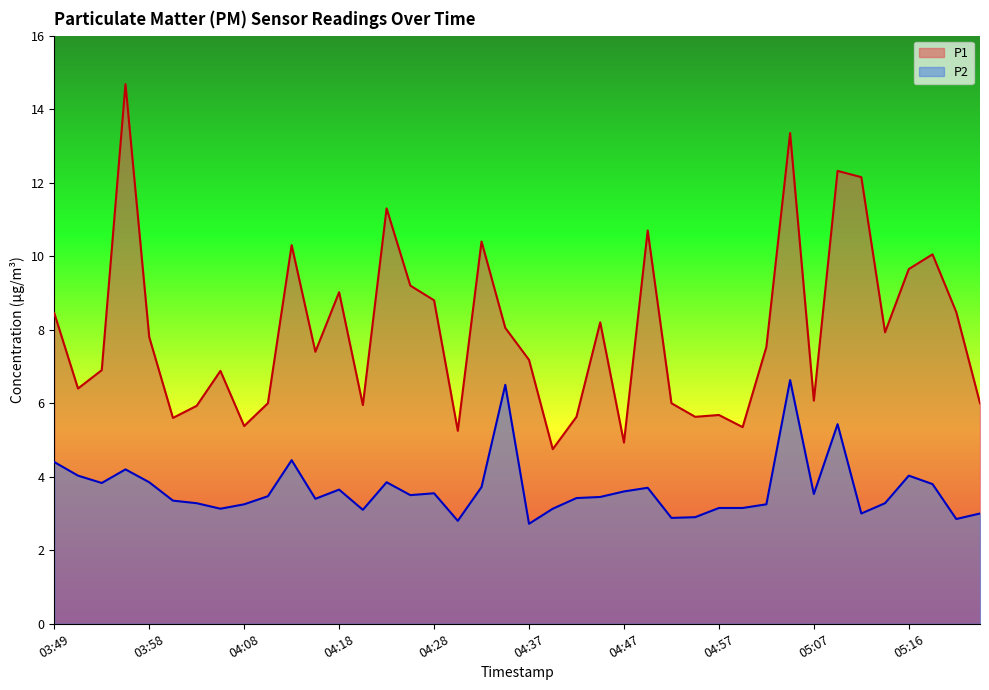

What position from the left is 04:42?

23